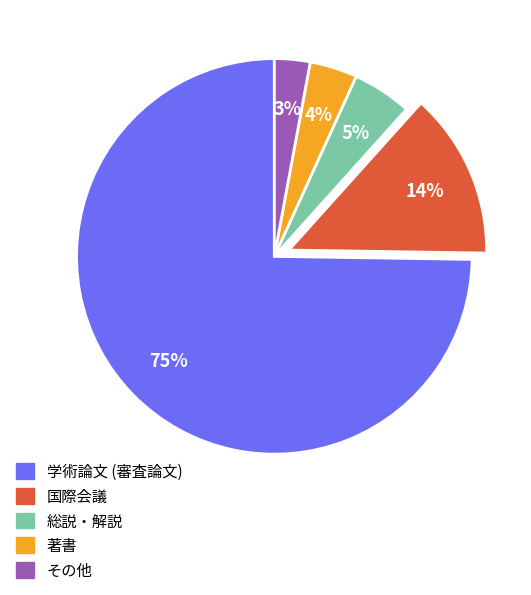

To the nearest percent, what percentage of the pie is 国際会議?

14%